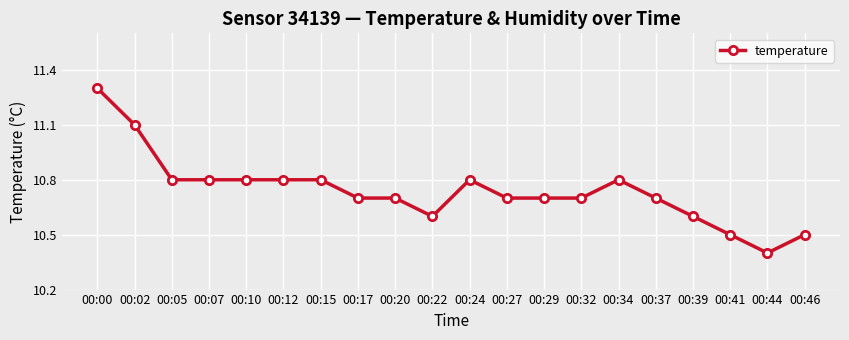

The chart shows a value of 10.8 at 00:34. True or false?

True